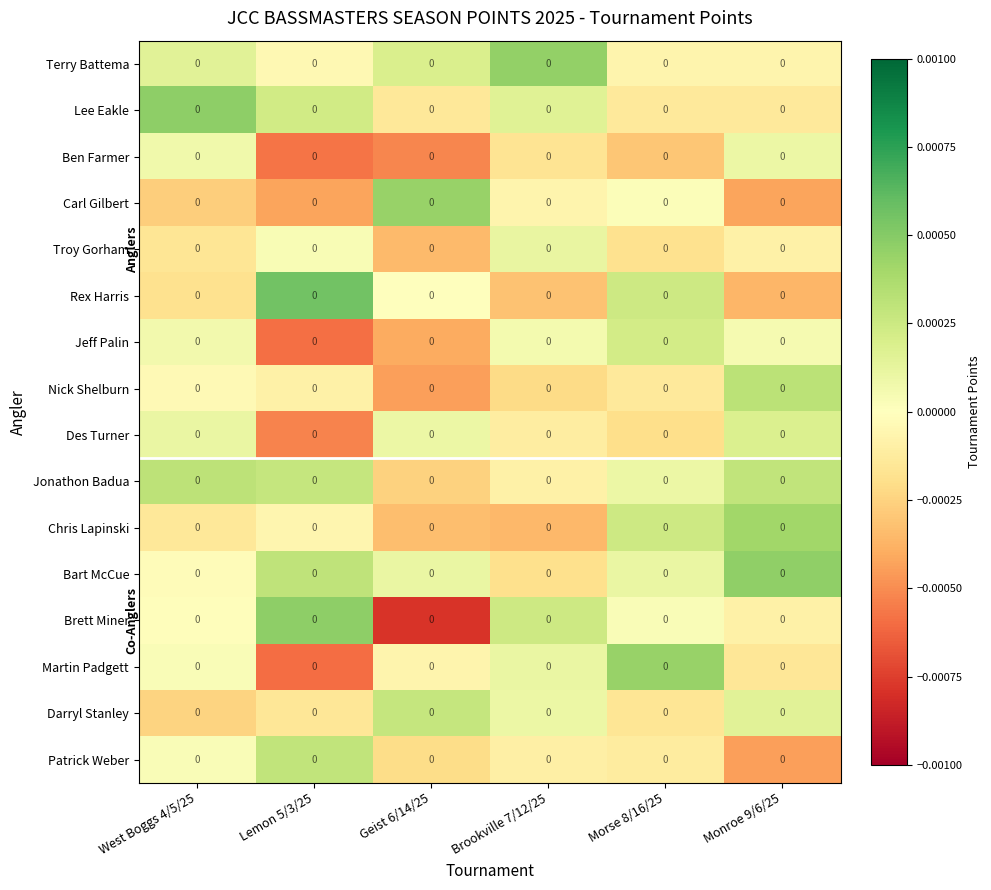

Where is Martin Padgett nearest to the value 0?

West Boggs 4/5/25